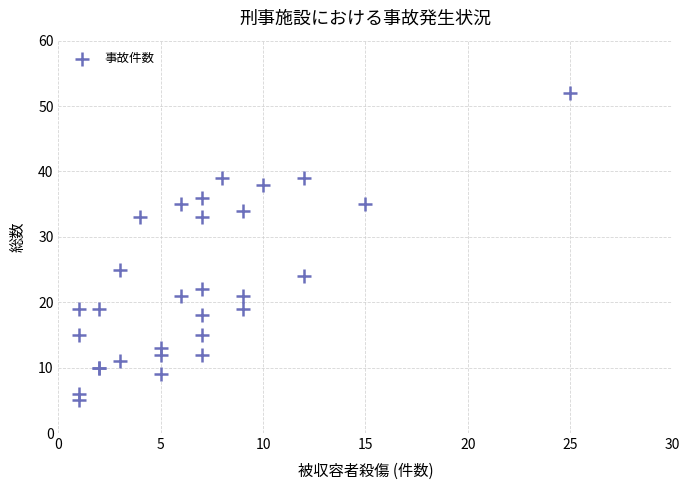

What Y value in the scatter plot is closest to 28?

25